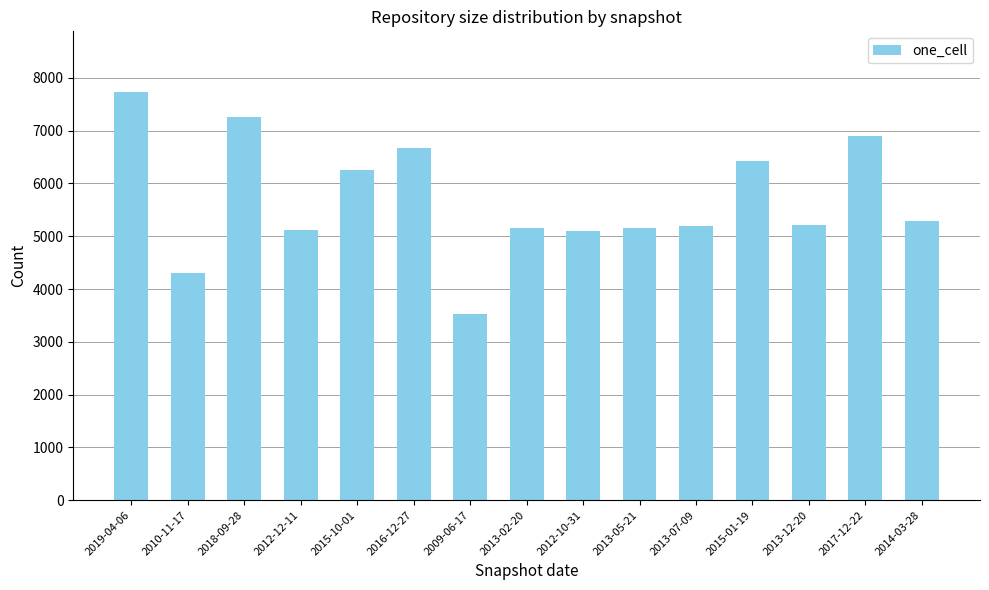

What is the value of the 13th bar from the left?

5212